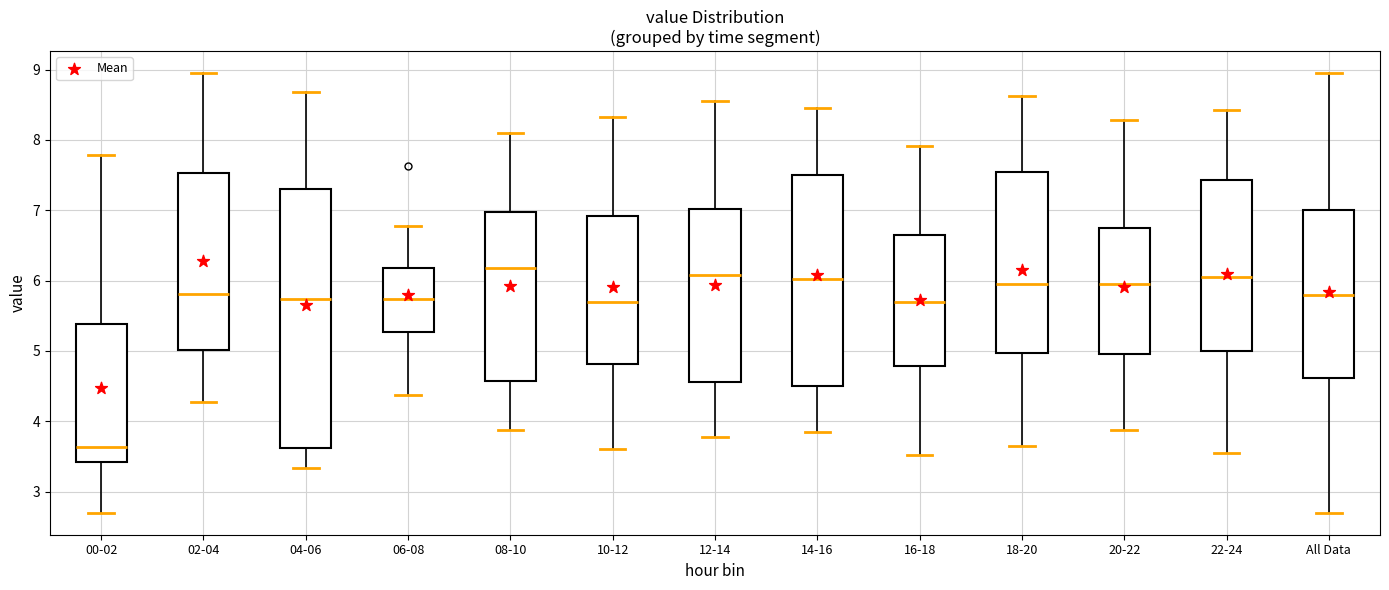

Reading left to right, read every box against the y-axis: the position of its median line, the range the box covers, and the ends of its whiskers. The values are not printed on the chart, so give them approximately, as read against the axis.

00-02: median 3.6, box 3.4 to 5.4, whiskers 2.7 to 7.8
02-04: median 5.8, box 5.0 to 7.5, whiskers 4.3 to 9.0
04-06: median 5.7, box 3.6 to 7.3, whiskers 3.3 to 8.7
06-08: median 5.7, box 5.3 to 6.2, whiskers 4.4 to 6.8
08-10: median 6.2, box 4.6 to 7.0, whiskers 3.9 to 8.1
10-12: median 5.7, box 4.8 to 6.9, whiskers 3.6 to 8.3
12-14: median 6.1, box 4.6 to 7.0, whiskers 3.8 to 8.6
14-16: median 6.0, box 4.5 to 7.5, whiskers 3.9 to 8.5
16-18: median 5.7, box 4.8 to 6.6, whiskers 3.5 to 7.9
18-20: median 6.0, box 5.0 to 7.5, whiskers 3.7 to 8.6
20-22: median 6.0, box 5.0 to 6.7, whiskers 3.9 to 8.3
22-24: median 6.1, box 5.0 to 7.4, whiskers 3.6 to 8.4
All Data: median 5.8, box 4.6 to 7.0, whiskers 2.7 to 9.0